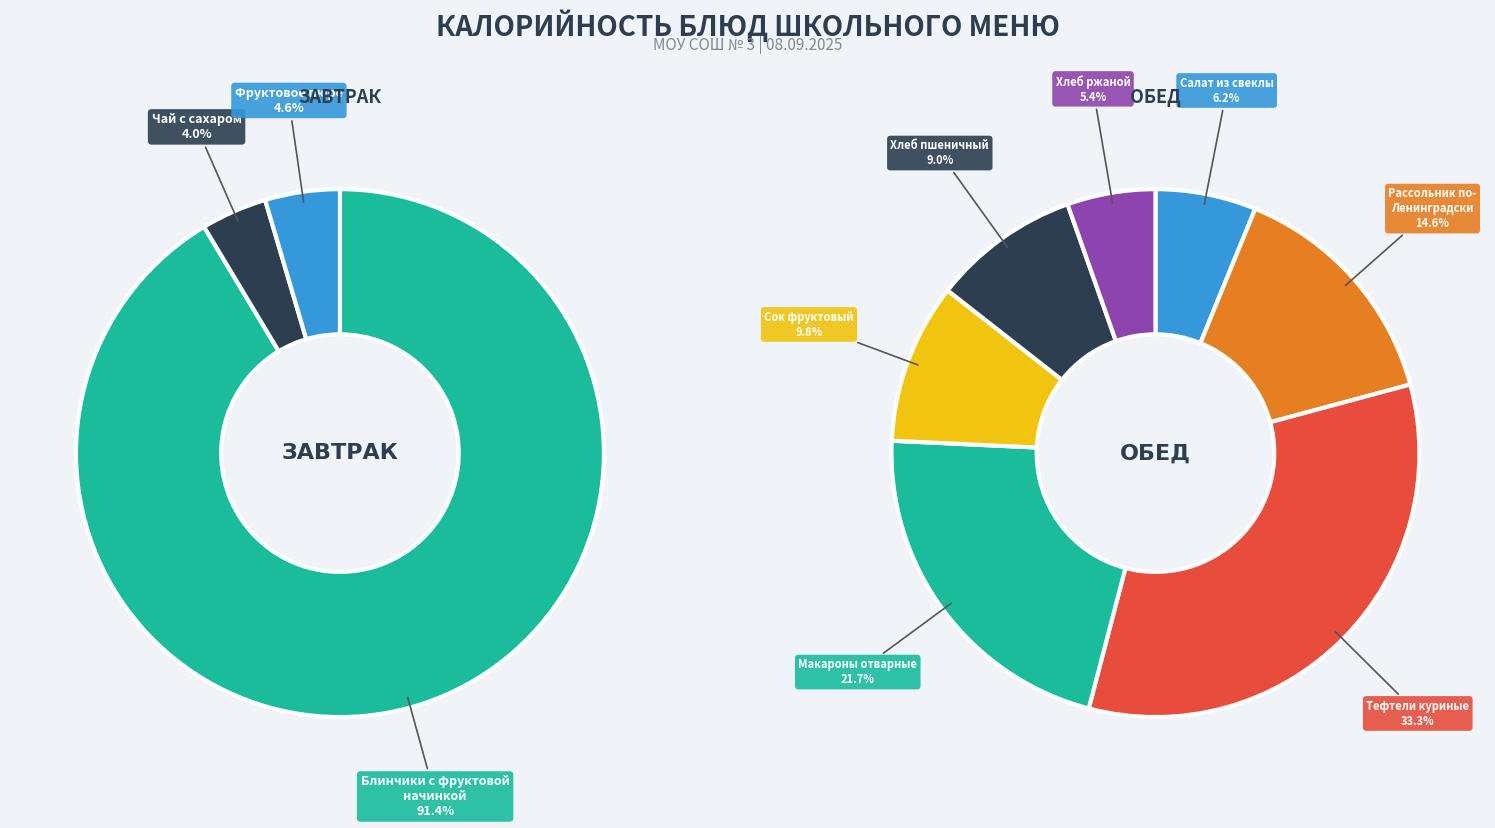

Which category has the biggest portion of the pie?

Блинчики с фруктовой начинкой